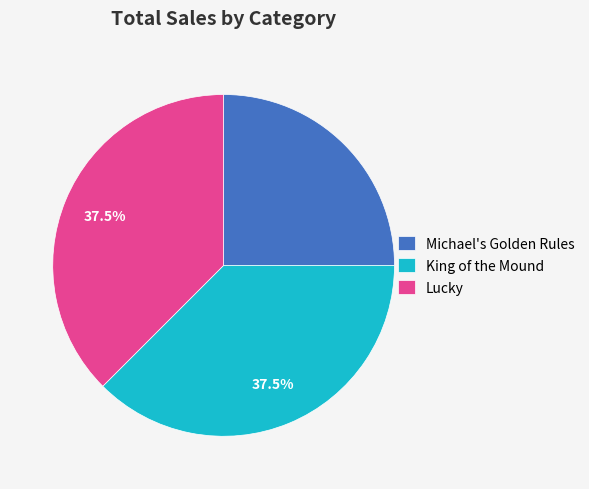

Count the number of slices in the pie.

3